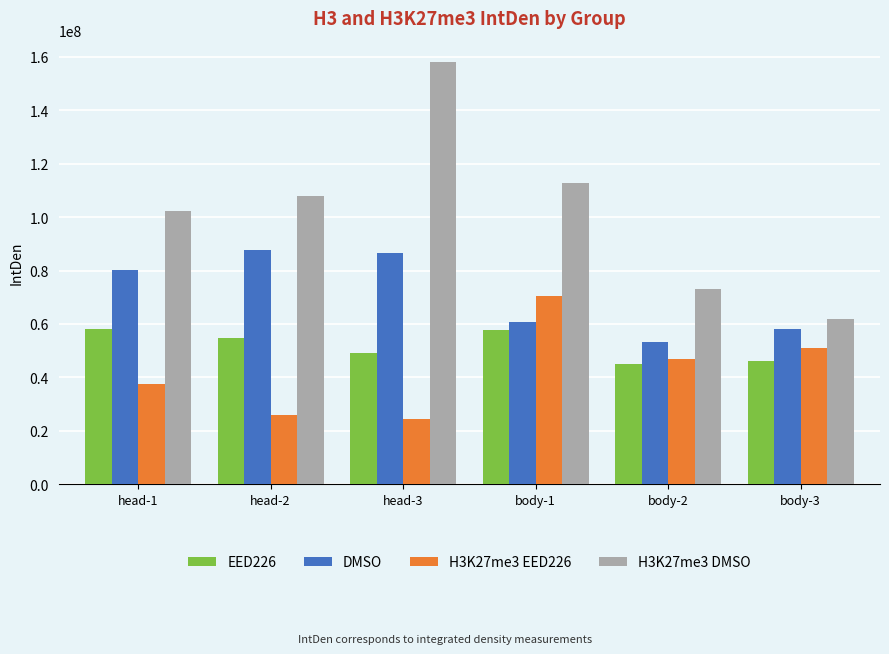

What is the lowest value of the H3K27me3 DMSO series?

61956157